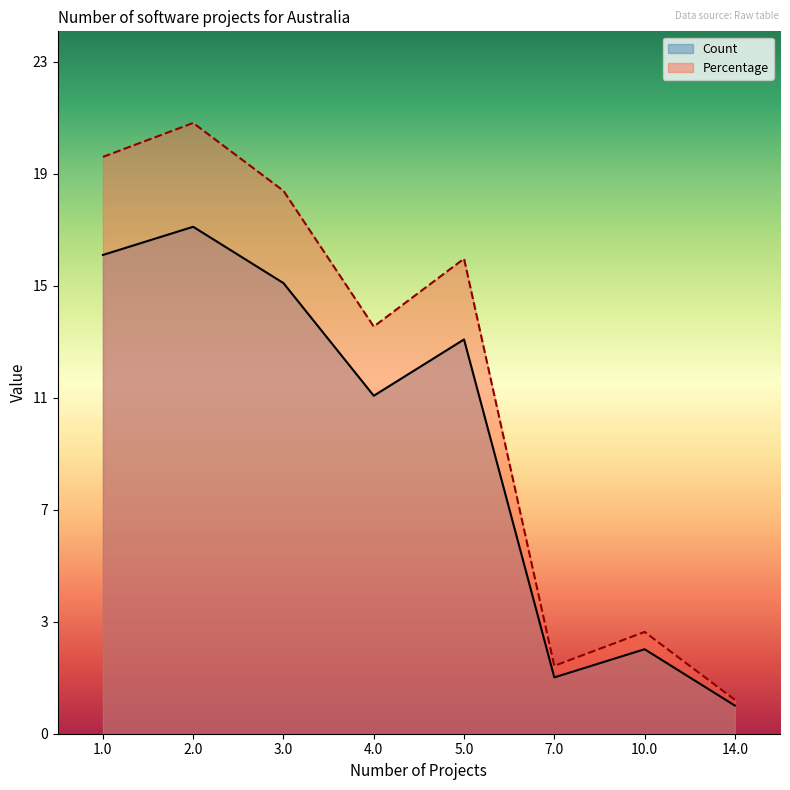

True or false: Percentage and Count cross at least once.

False